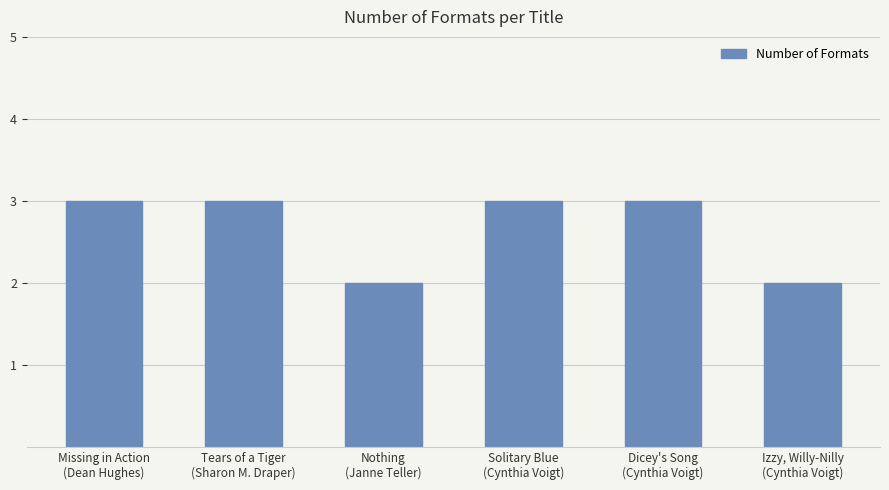

Reading right to left, what are all the values shown in this chart?

Izzy, Willy-Nilly
(Cynthia Voigt)=2	Dicey's Song
(Cynthia Voigt)=3	Solitary Blue
(Cynthia Voigt)=3	Nothing
(Janne Teller)=2	Tears of a Tiger
(Sharon M. Draper)=3	Missing in Action
(Dean Hughes)=3